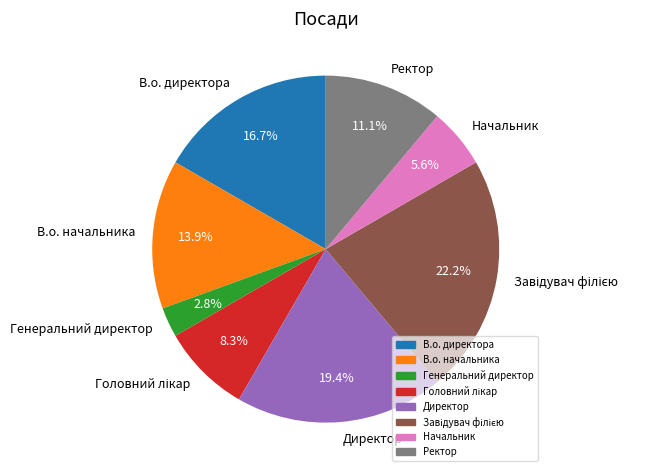

To the nearest percent, what portion does Ректор represent?

11%